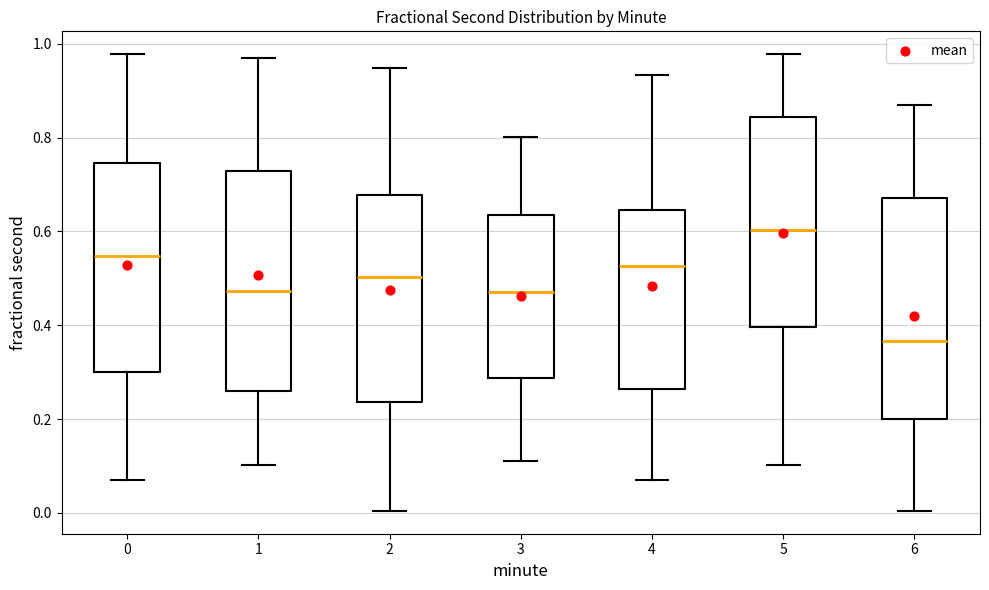

Which box has the lowest median line?

6